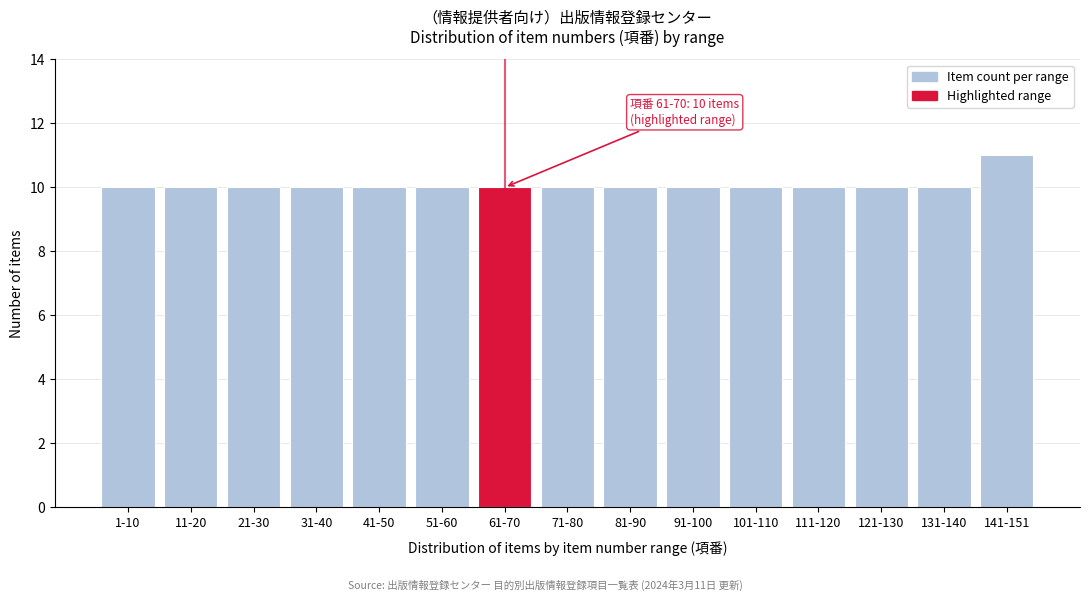

Reading left to right, what are all the values shown in this chart?

10	10	10	10	10	10	10	10	10	10	10	10	10	10	11